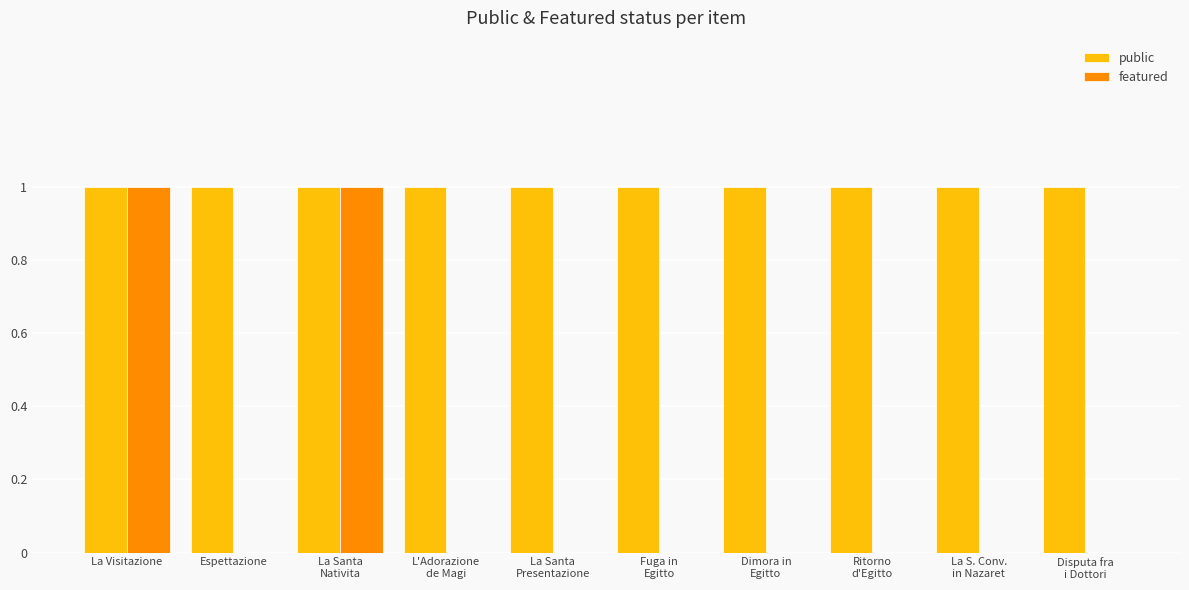

Which series has the largest total across all categories?

public